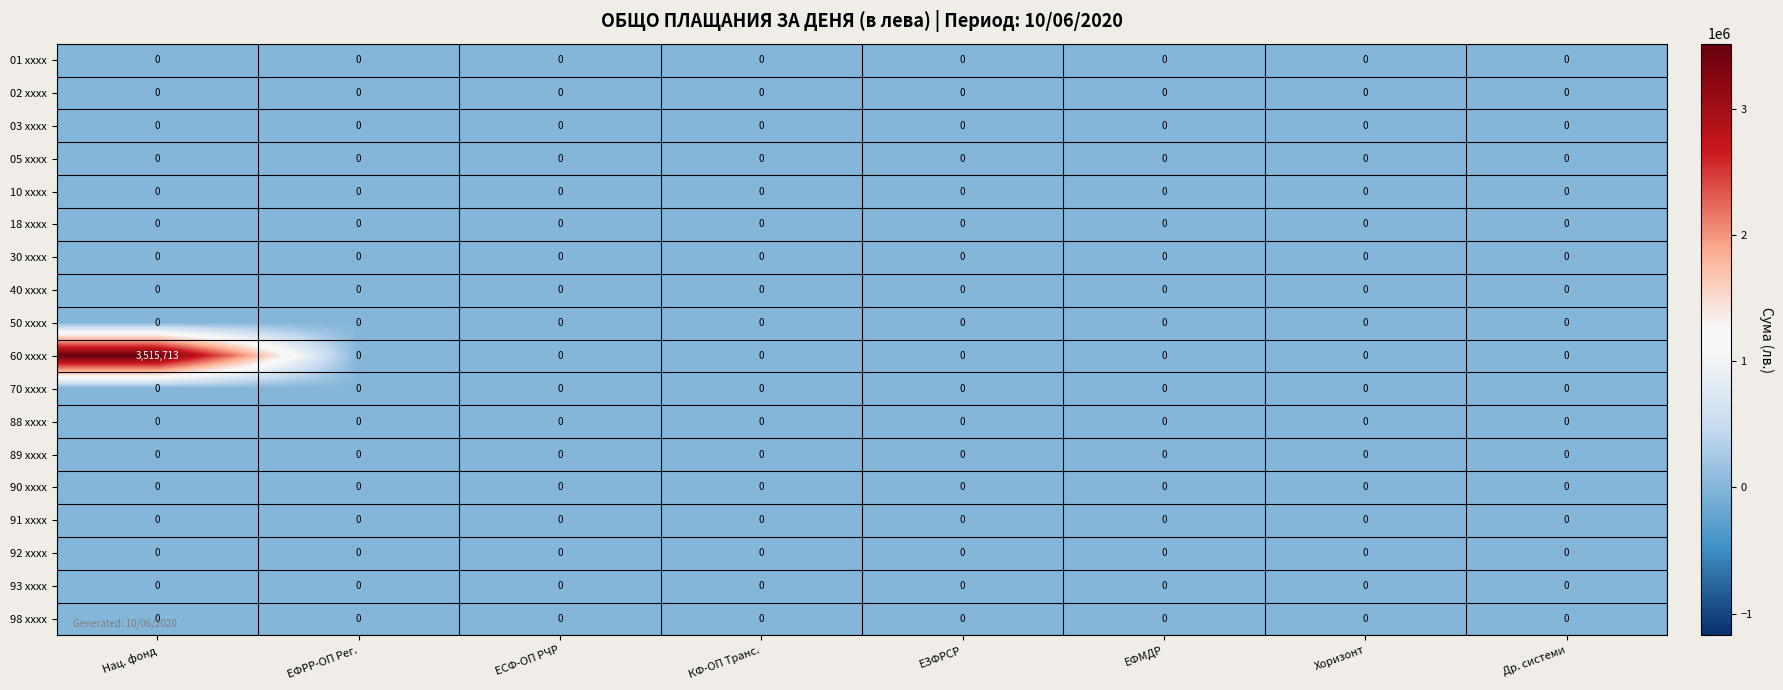

Which series has the widest spread of values?

60 xxxx